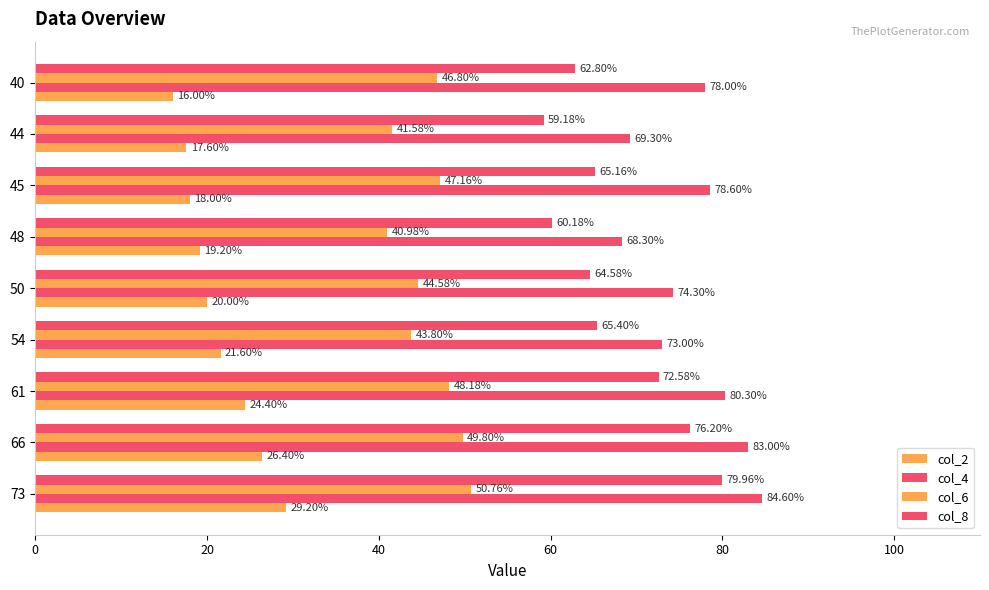

Count the number of data series in this chart.

4